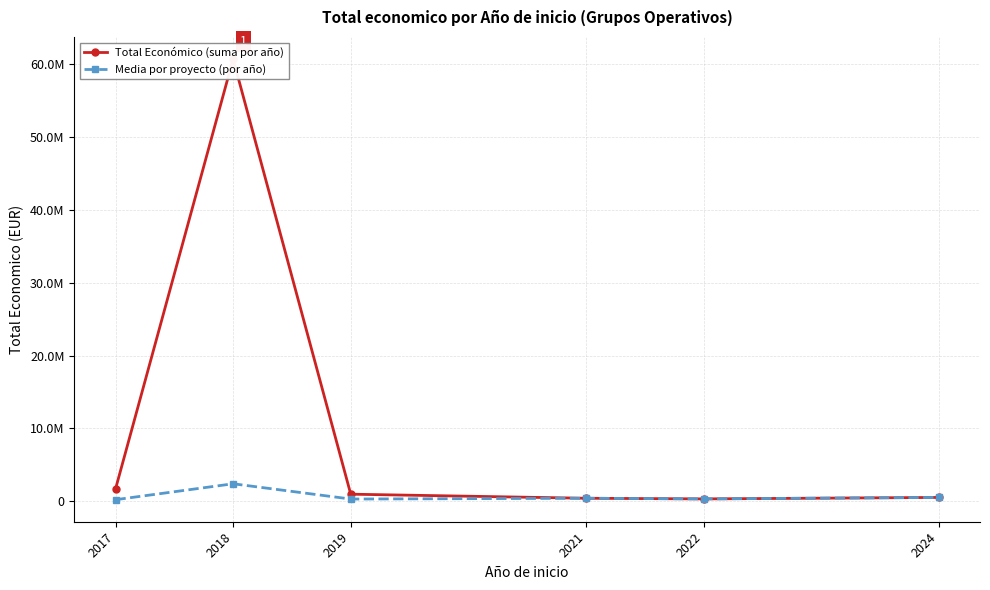

At how many categories does at least one series exceed 50833275?

1